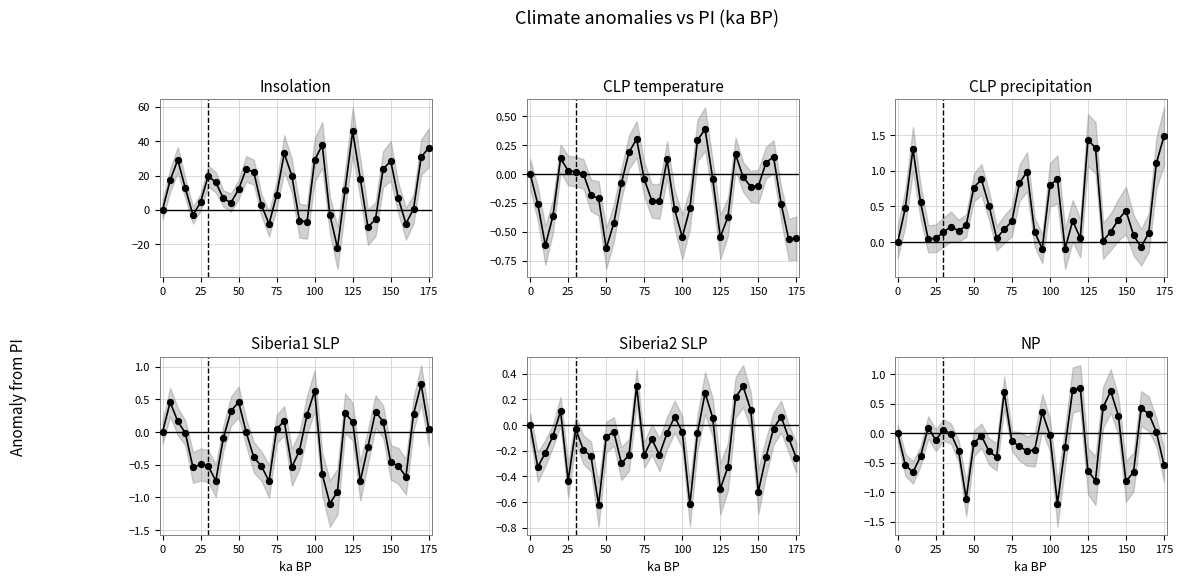

Which series contains the lowest Y value?

Insolation